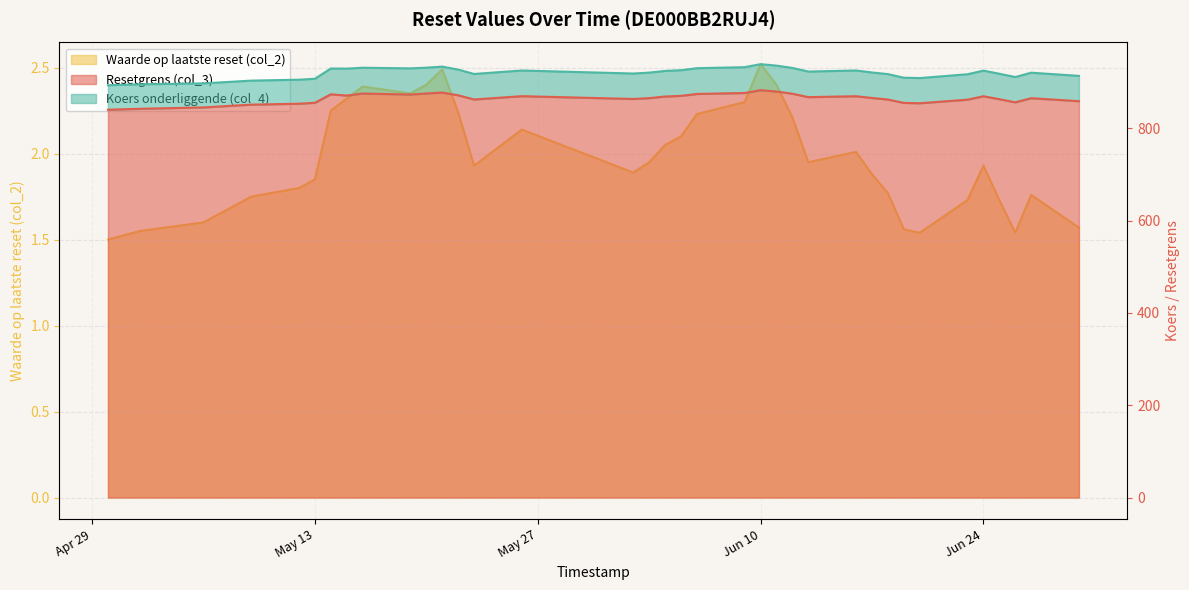

Between 2025-06-27 and 2025-05-12, which is larger?

2025-06-27